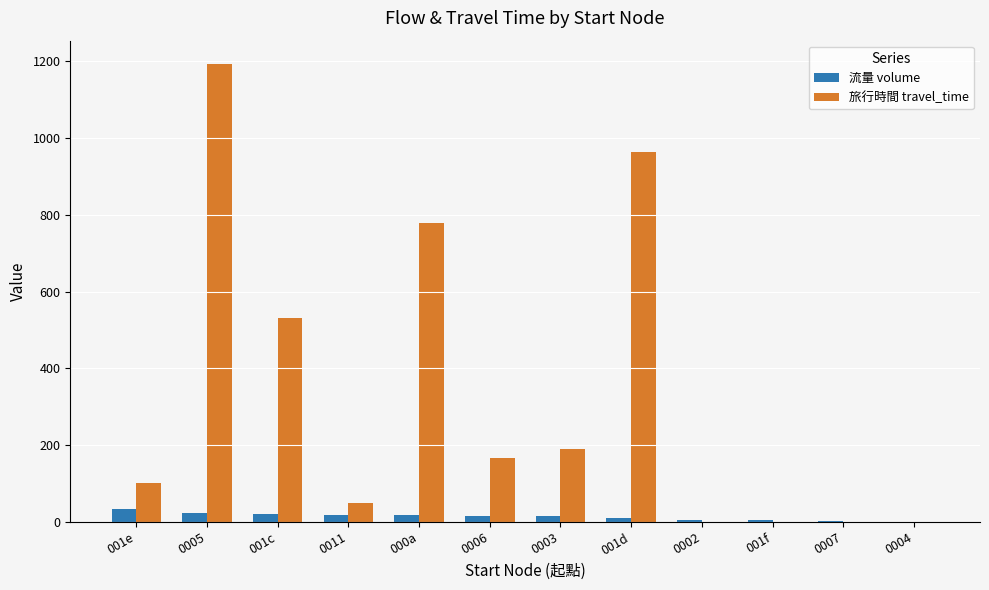

What is the difference between the 旅行時間 travel_time values at 0002 and 0006?

166